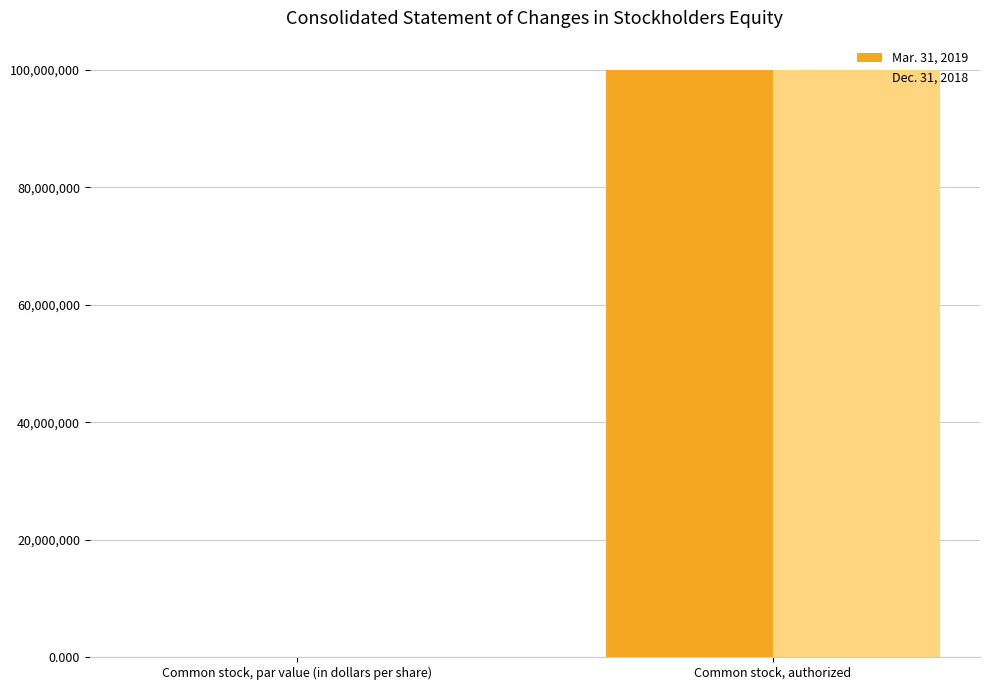

True or false: Dec. 31, 2018 has a value of 61345617.4 at Common stock, authorized.

False